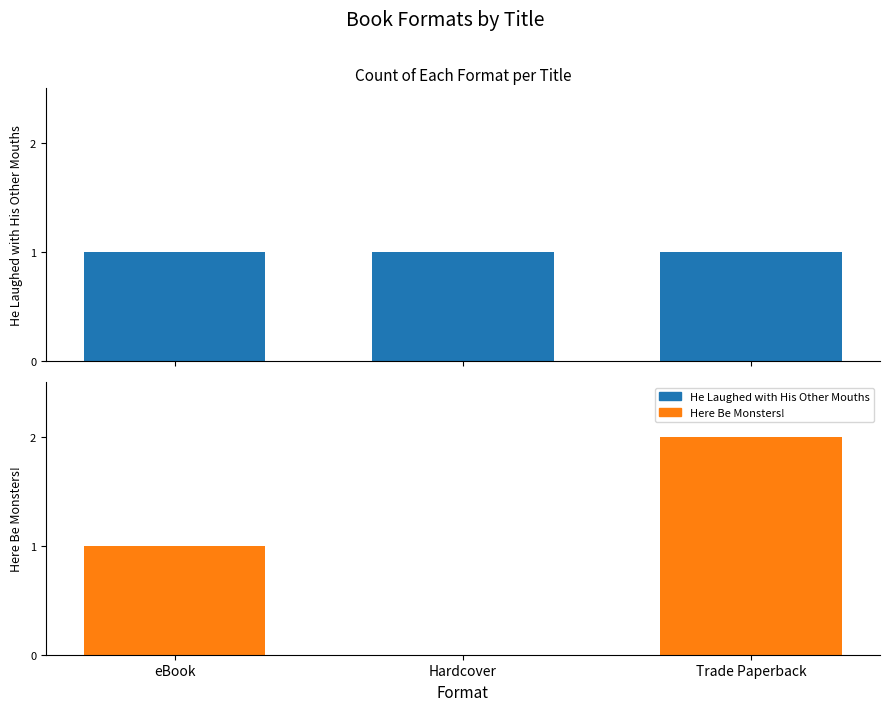

What is the difference between the Here Be Monsters! values at Hardcover and eBook?

1